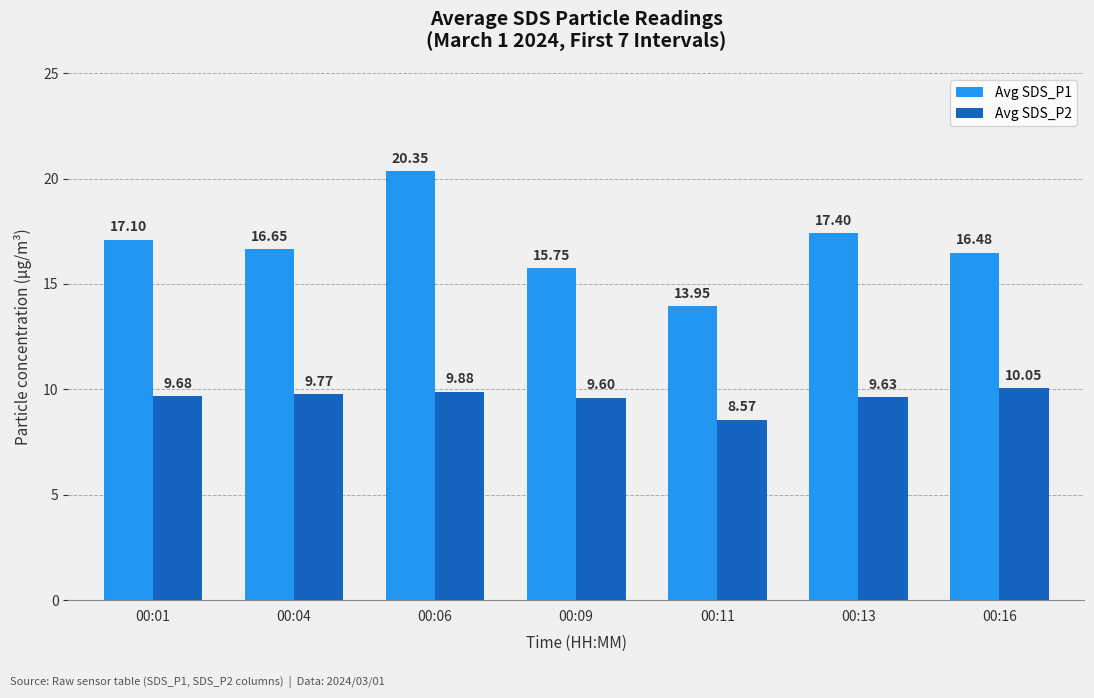

What value does the Avg SDS_P2 series have at 00:16?

10.1